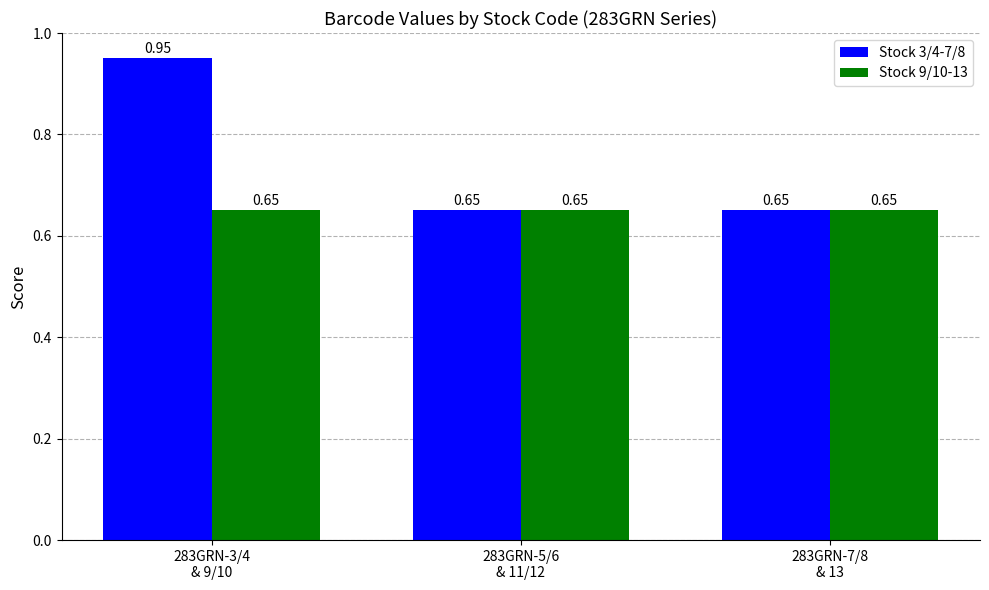

List the series in order of their peak value, highest first.

Stock 3/4-7/8, Stock 9/10-13